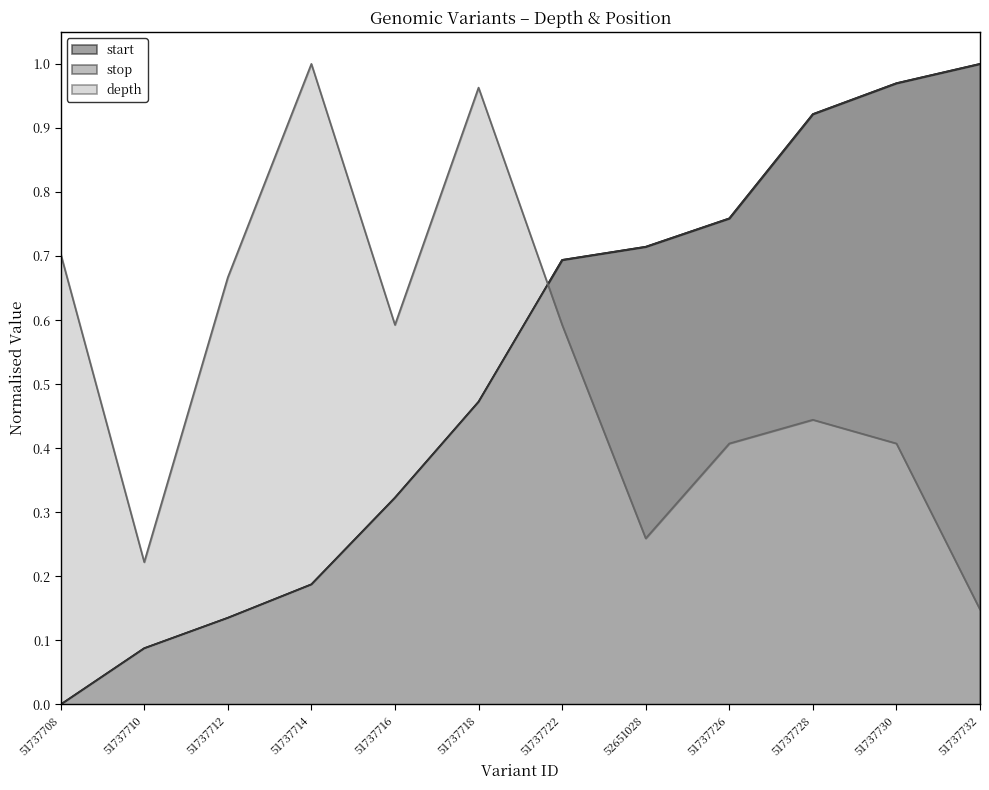

Count the number of categories in the chart.

12